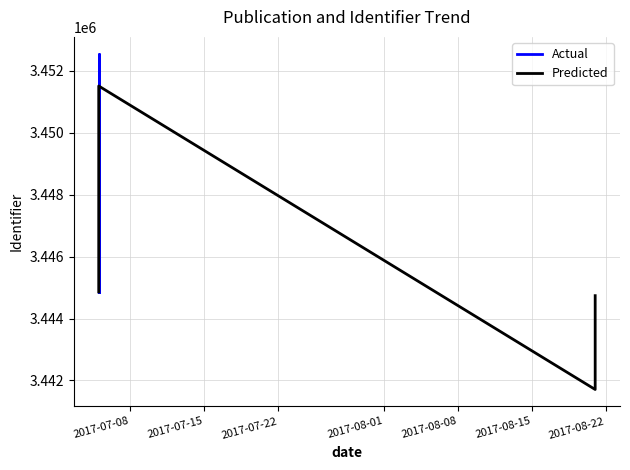

How many lines are shown in the chart?

2